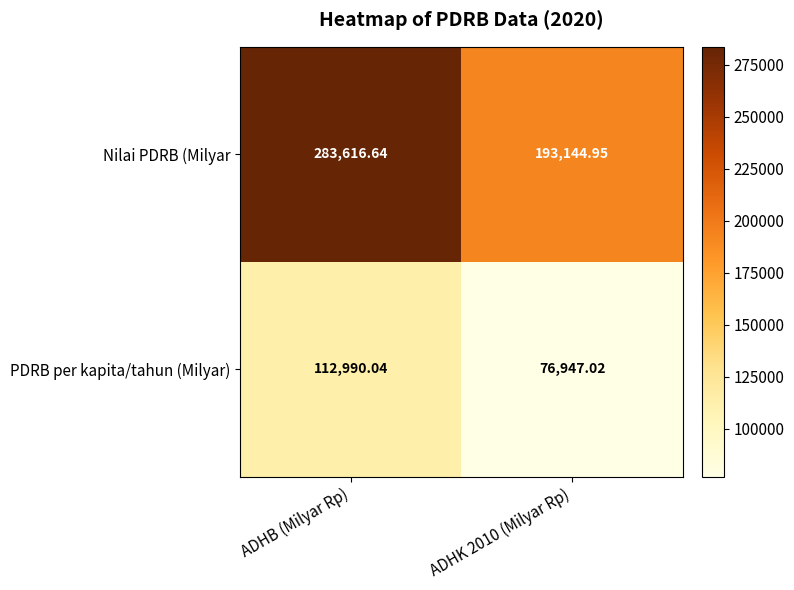

Which series has the largest total across all categories?

Nilai PDRB (Milyar